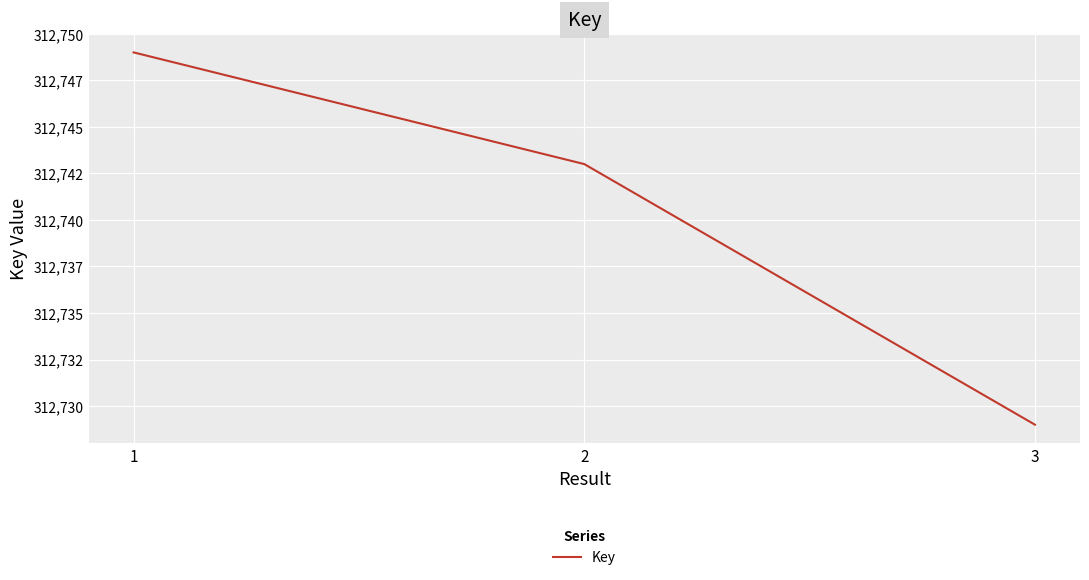

Is this an area chart (filled region under the line)?

No